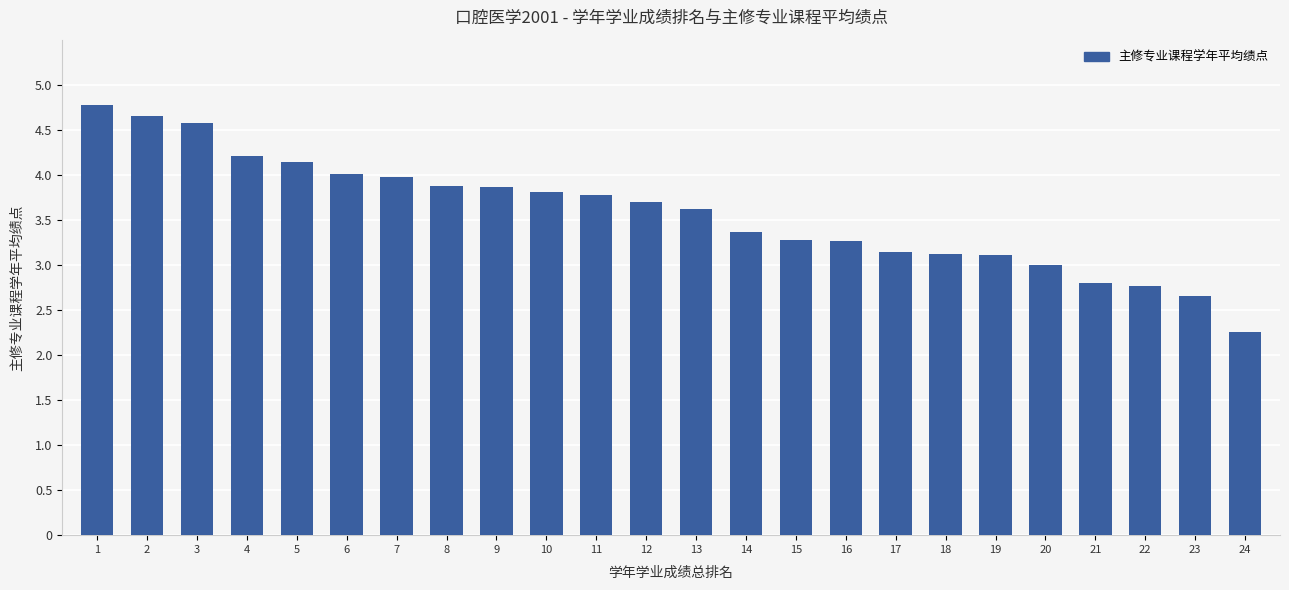

Does the chart contain stacked bars?

No